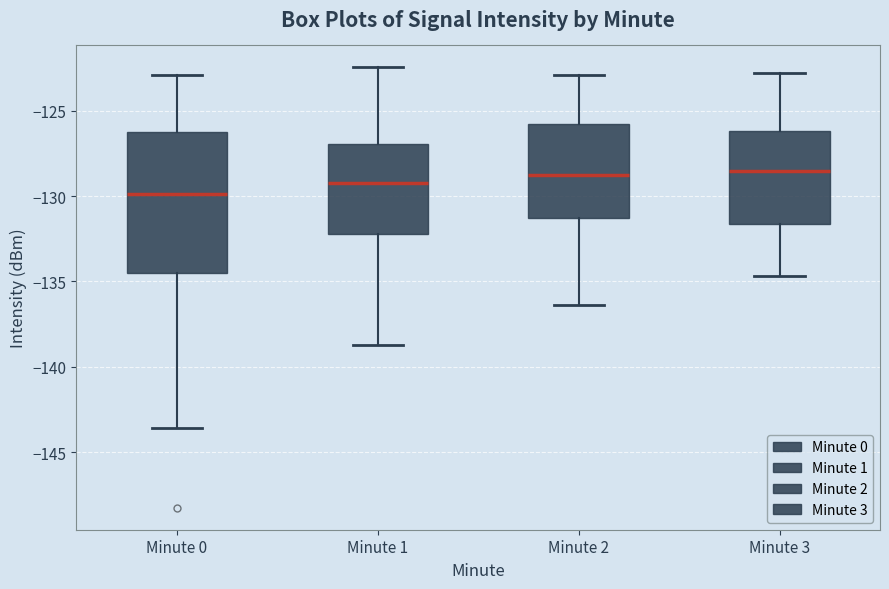

Where does the lower whisker of the box for Minute 3 end on the y-axis? The values are not printed on the chart, so give them approximately, as read against the axis.

-134.5